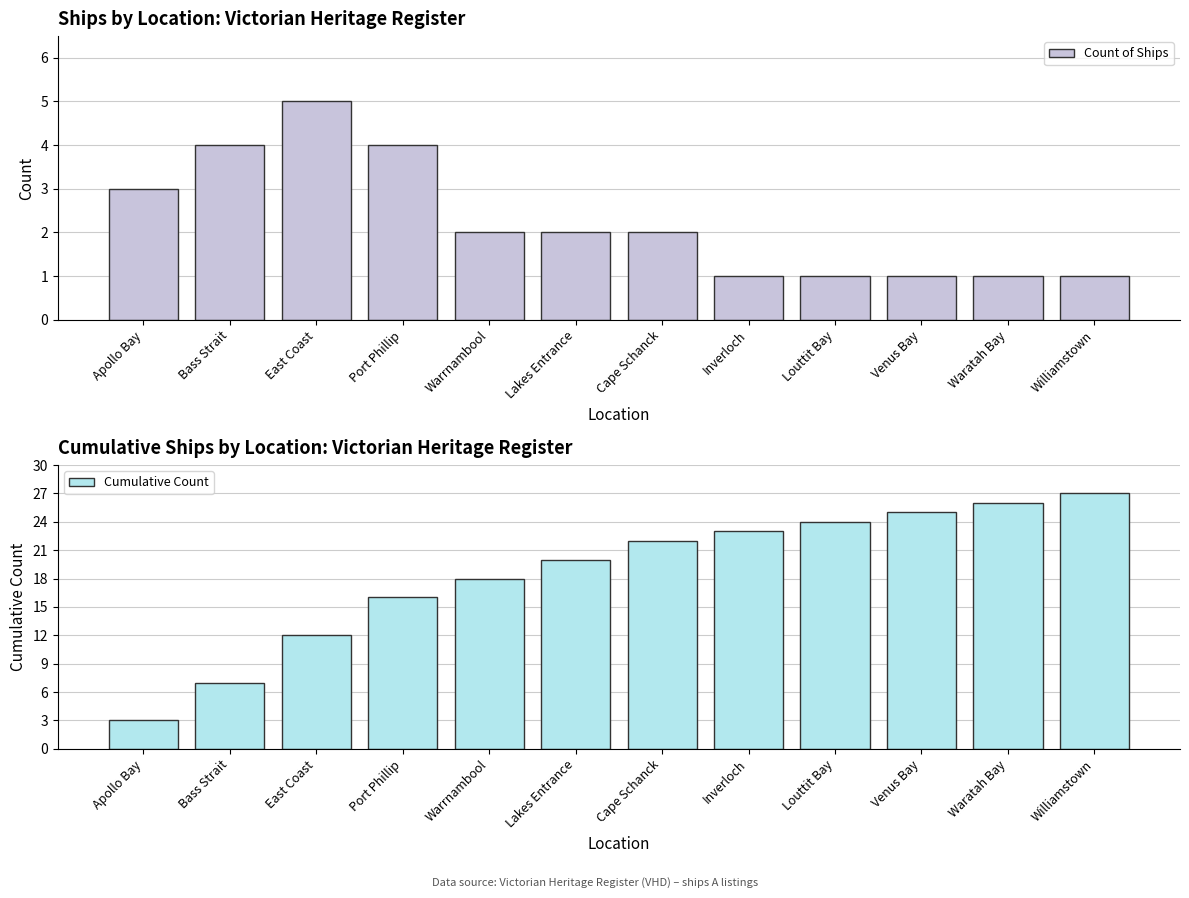

Count the Count of Ships values in the range 1 to 4.

11